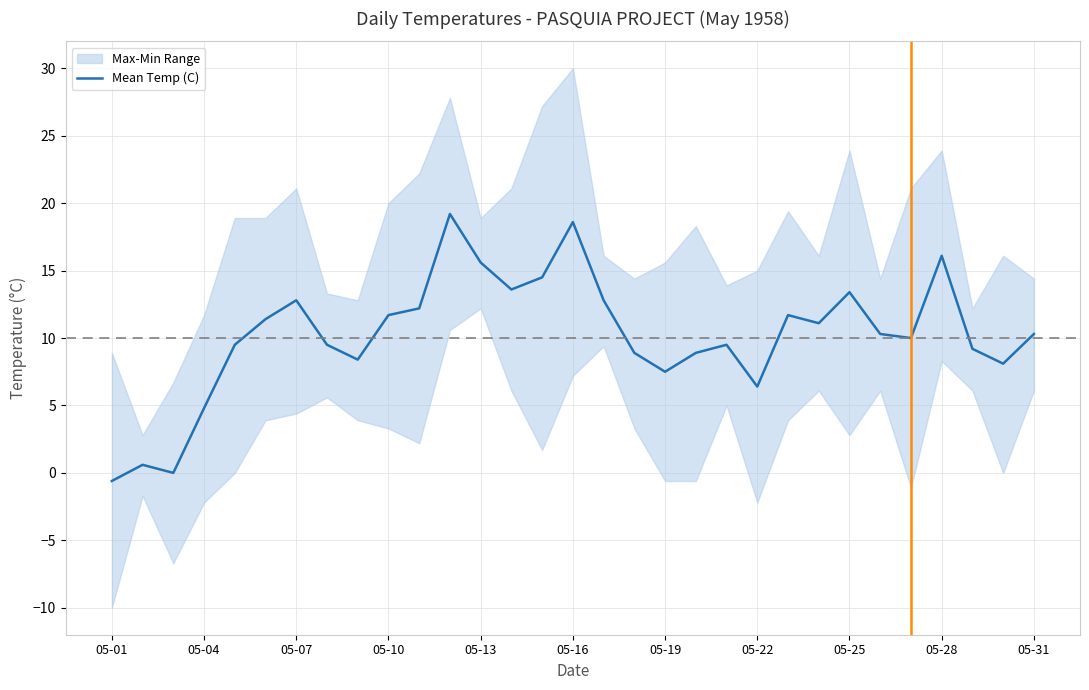

True or false: the data shows 15.6 at 05-13.

True